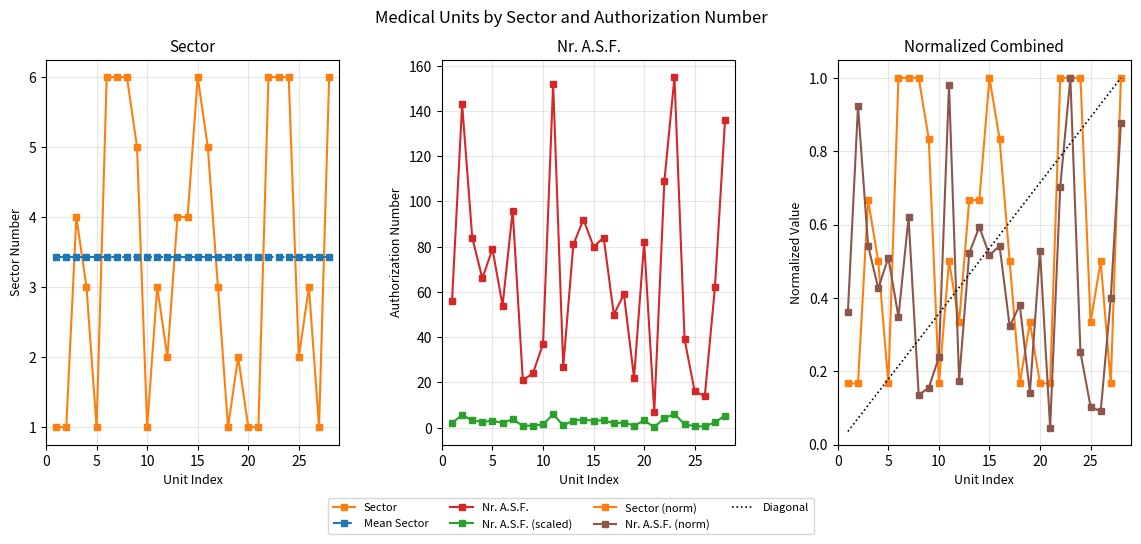

Between 15 and 22, which series saw the biggest shift?

Nr. A.S.F.